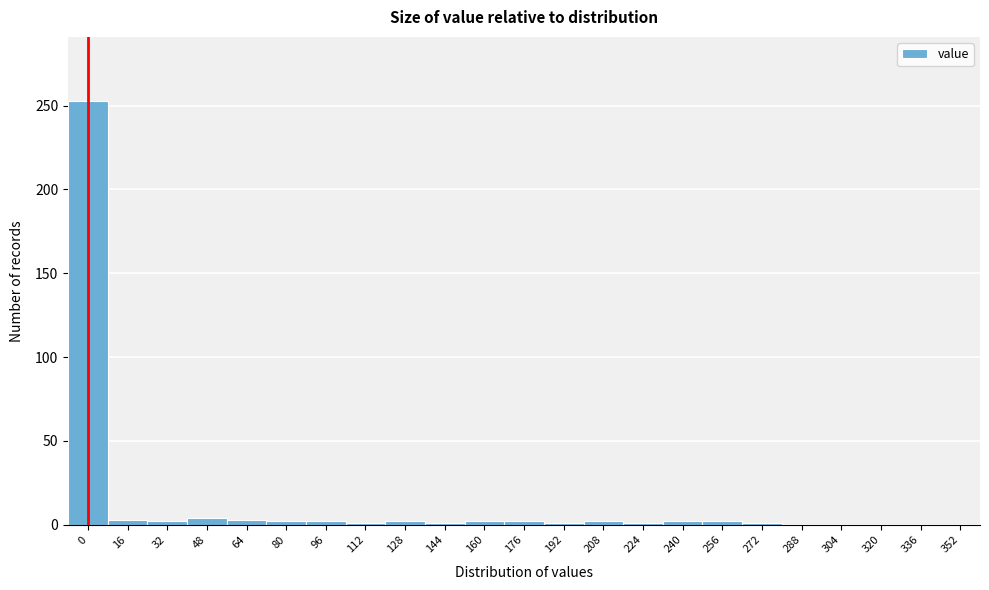

True or false: the data shows 2 at 96.

True